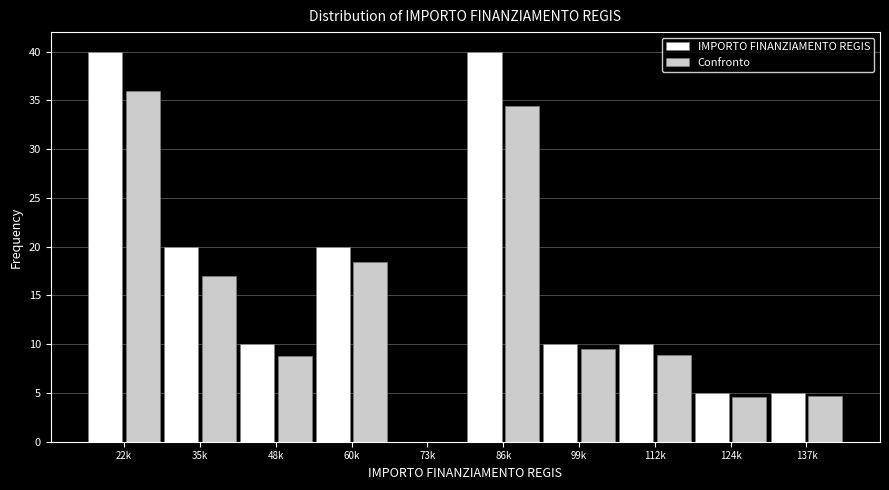

Which series has the largest total across all categories?

IMPORTO FINANZIAMENTO REGIS